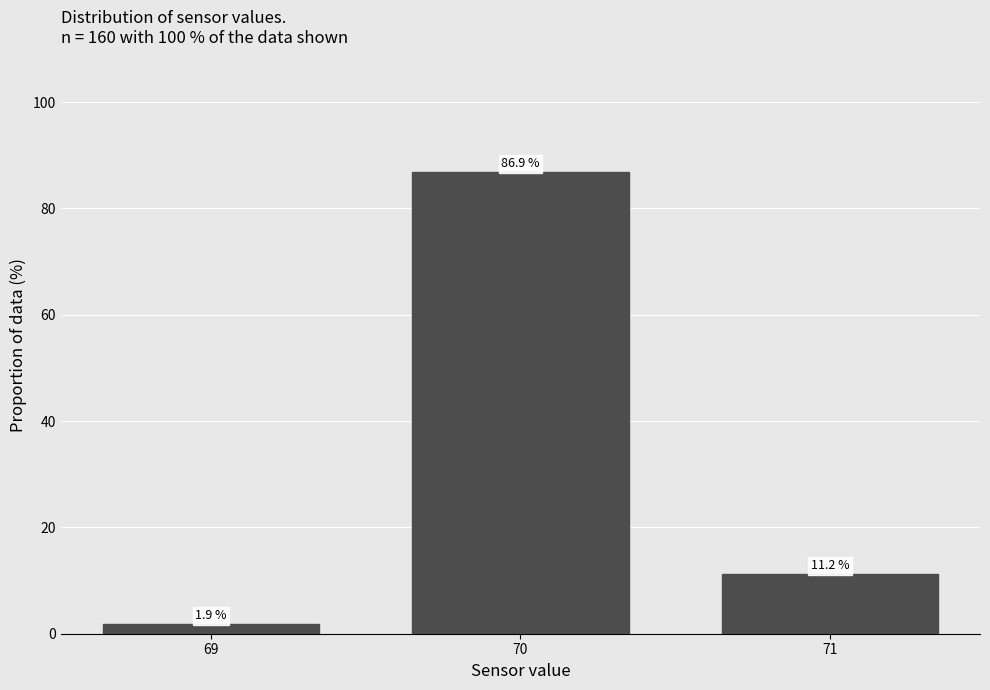

What is the change in value from 69 to 70?

+85.0